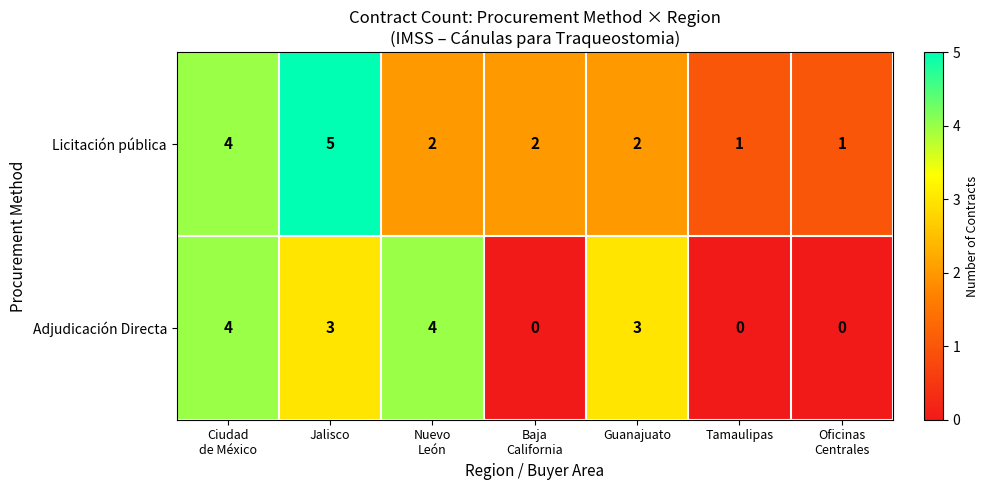

List the series in order of their overall mean, lowest first.

Adjudicación Directa, Licitación pública